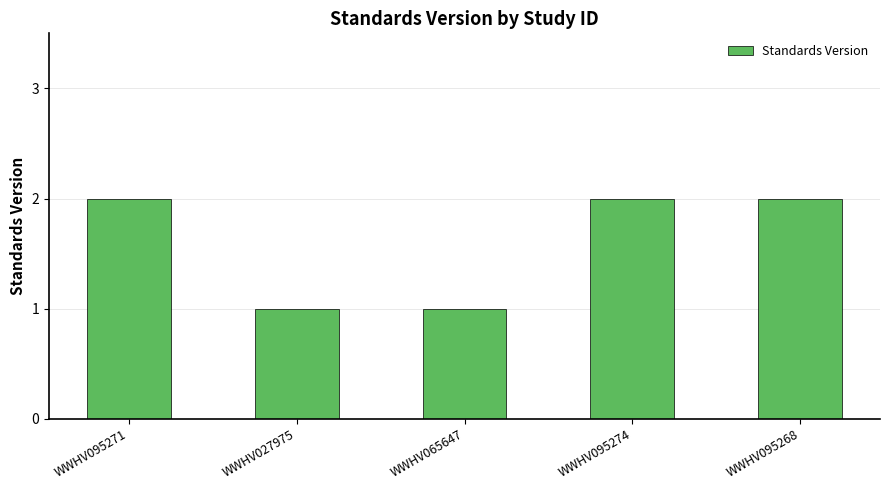

Reading left to right, list all the values displayed in this chart.

2	1	1	2	2